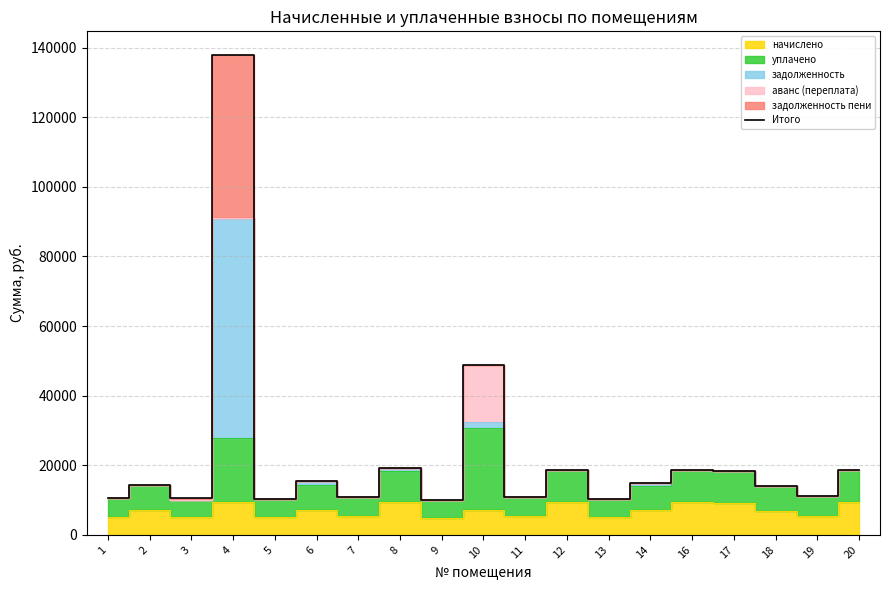

Reading left to right, list all the values displayed in this chart.

10532.2	14208.5	10499.0	137769.7	10333.4	15494.8	10830.2	19097.0	9902.9	48868.3	10797.1	18679.7	10300.3	14766.6	18745.9	18447.8	13910.4	11062.1	18712.8